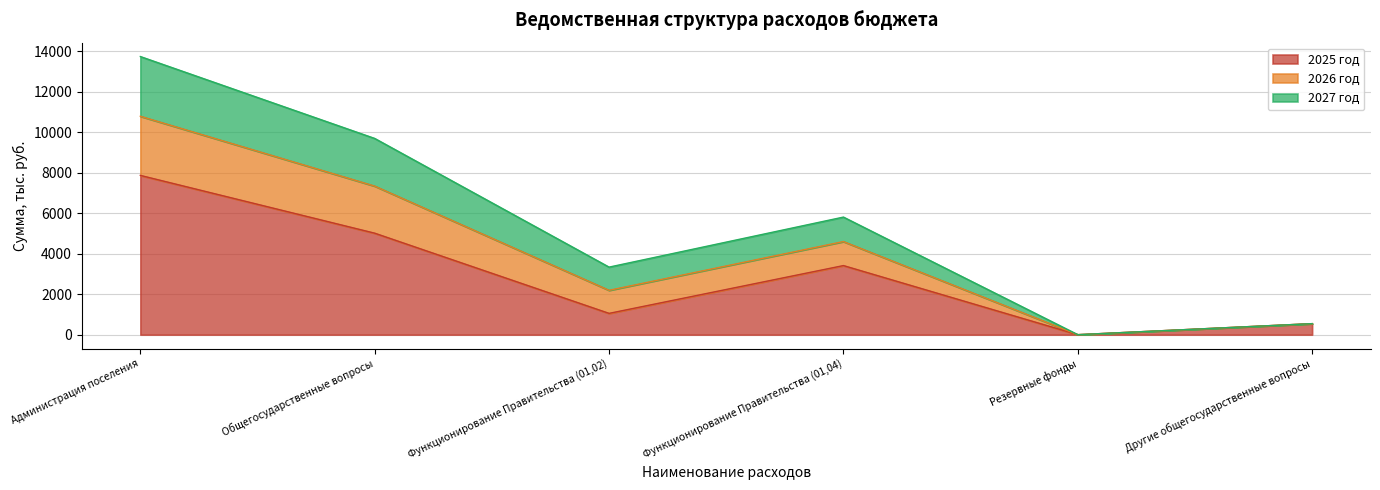

The value of 2026 год at Администрация поселения is 21618.8. True or false?

False